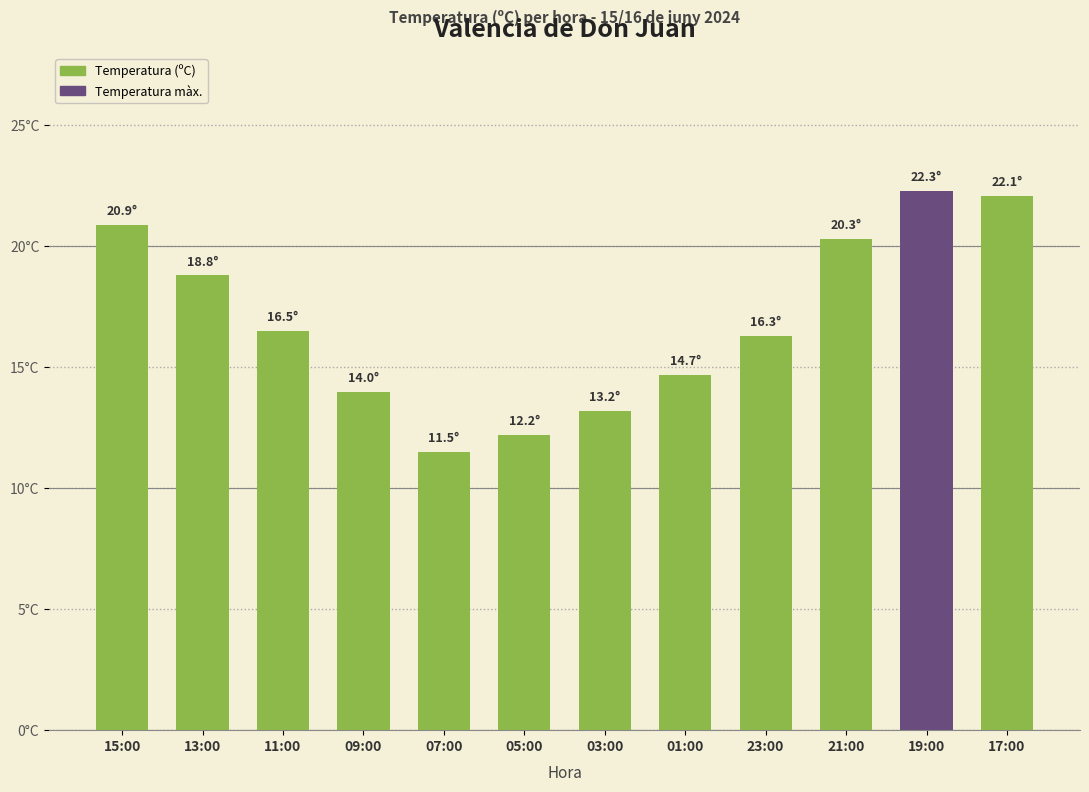

Reading left to right, transcribe all the data shown in this chart.

20.9	18.8	16.5	14.0	11.5	12.2	13.2	14.7	16.3	20.3	22.3	22.1